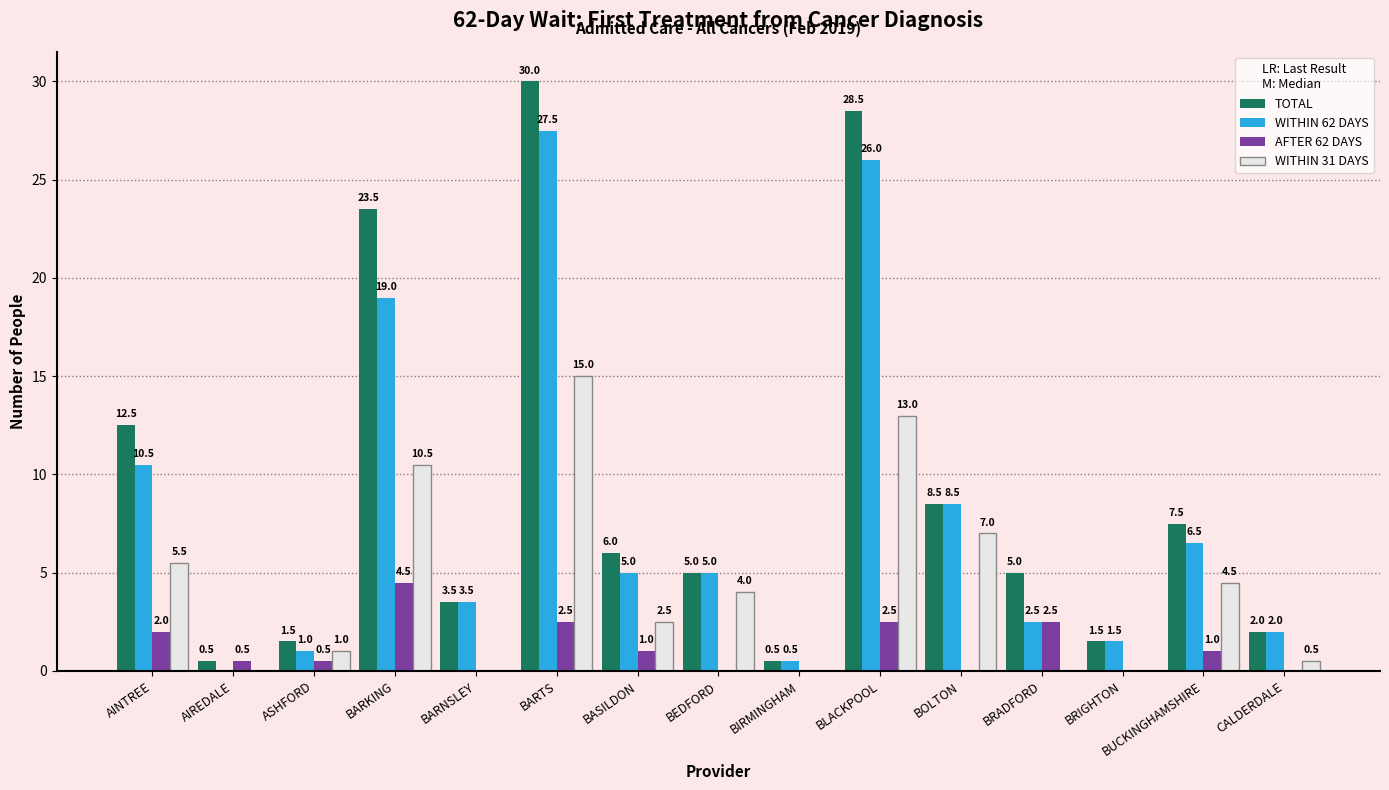

The AFTER 62 DAYS series shows 0.0 at BOLTON. True or false?

True